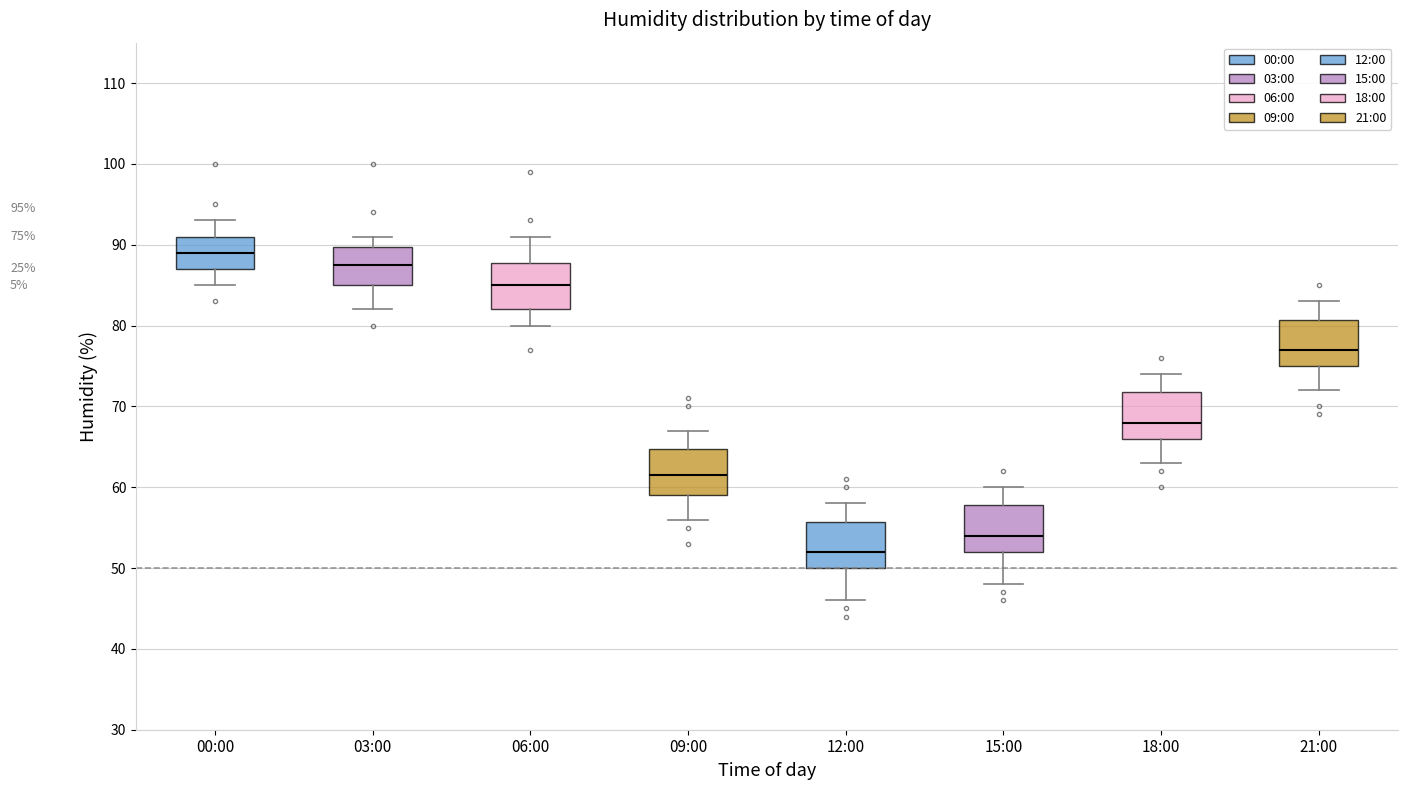

Which box's median line is the highest?

00:00